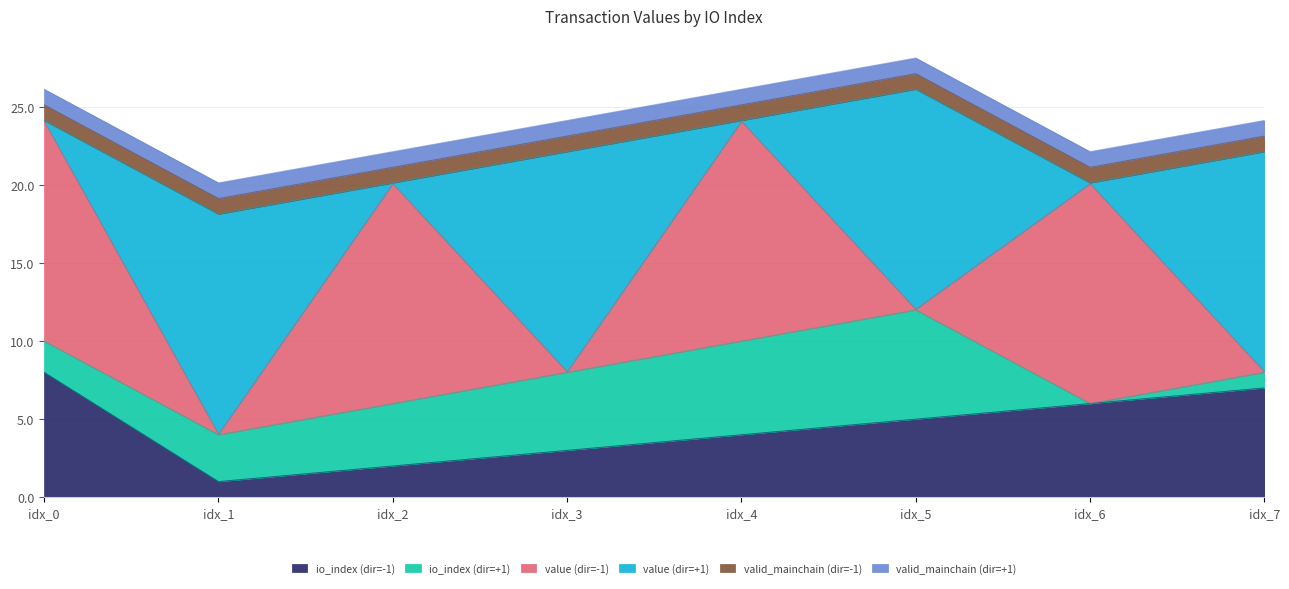

At how many categories does at least one series exceed 12?

8